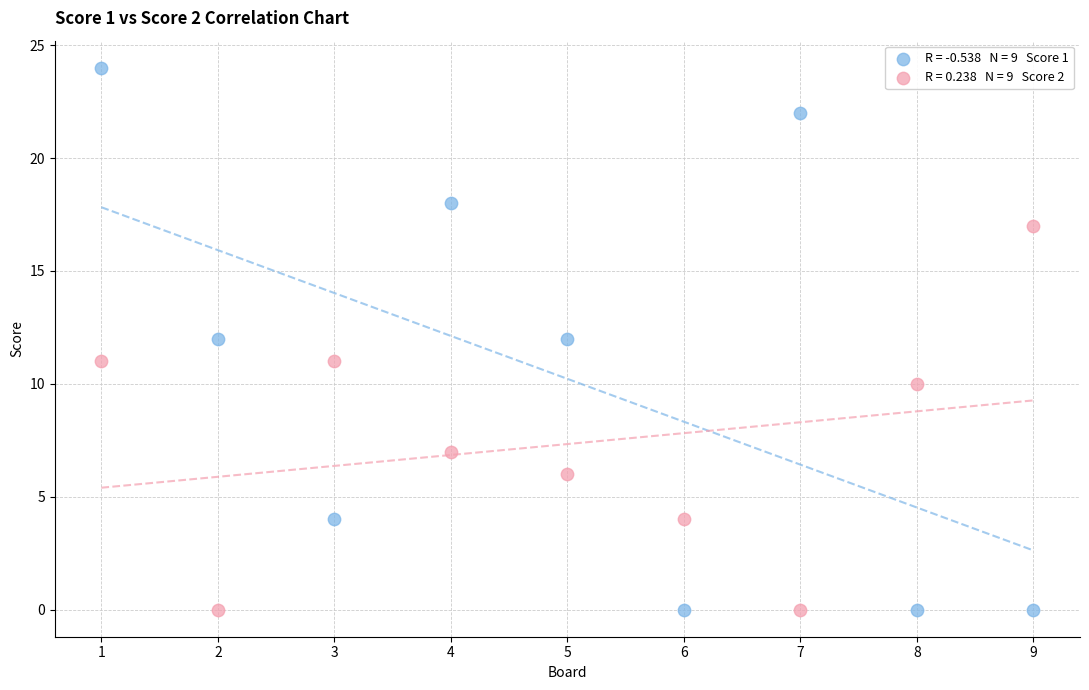

Across all data points, what is the range of X values (max minus min)?

8